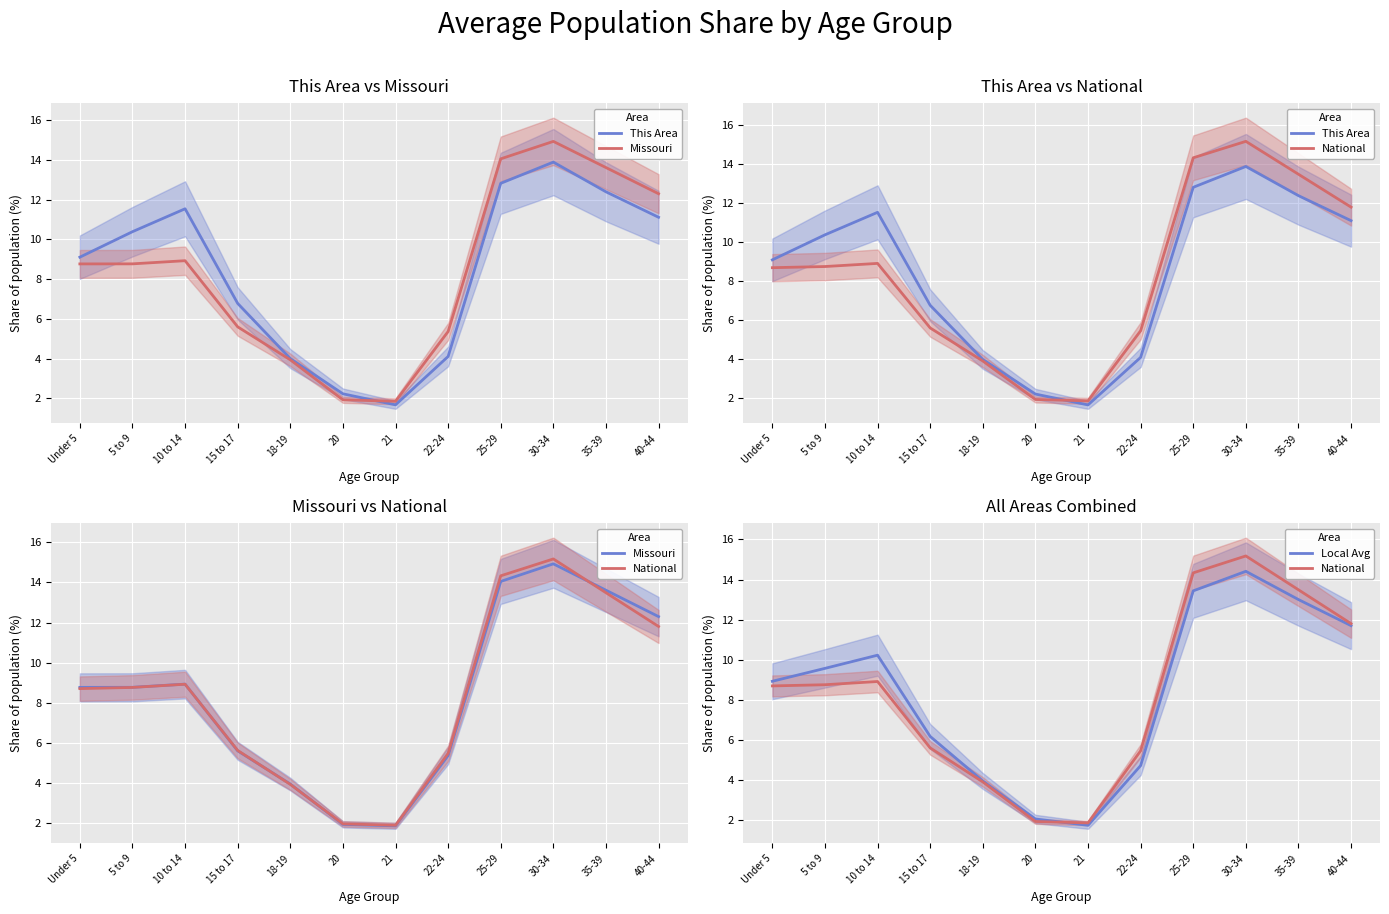

Is it true that National equals 1.9 at 21?

True